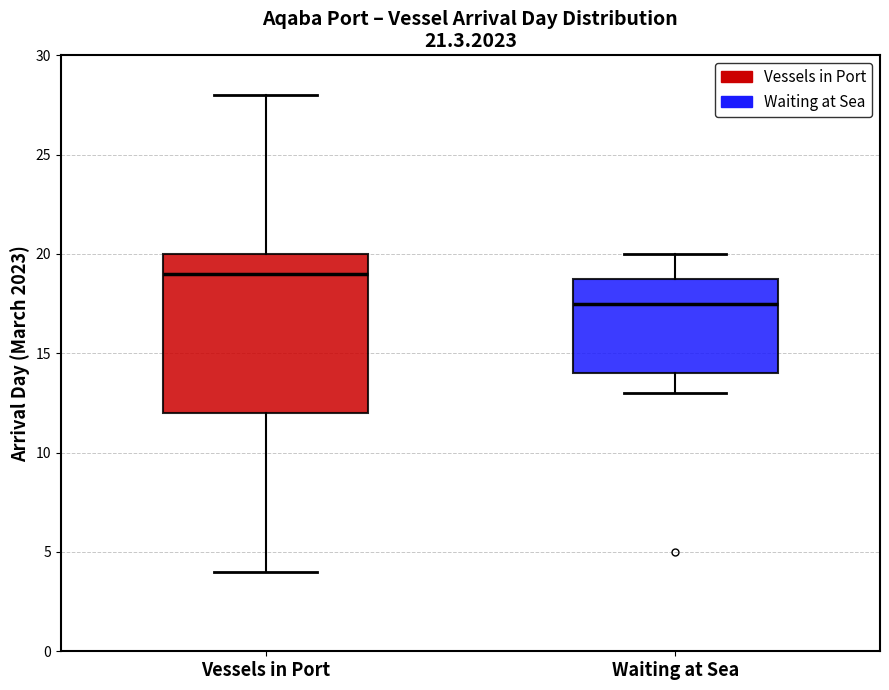

Reading left to right, transcribe this box plot: for each box, give where its median line is, the range the box spans, and where its two whiskers end, as read against the y-axis. The values are not printed on the chart, so give them approximately, as read against the axis.

Vessels in Port: median 19.0, box 12.0 to 20.0, whiskers 4.0 to 28.0
Waiting at Sea: median 17.5, box 14.0 to 19.0, whiskers 13.0 to 20.0